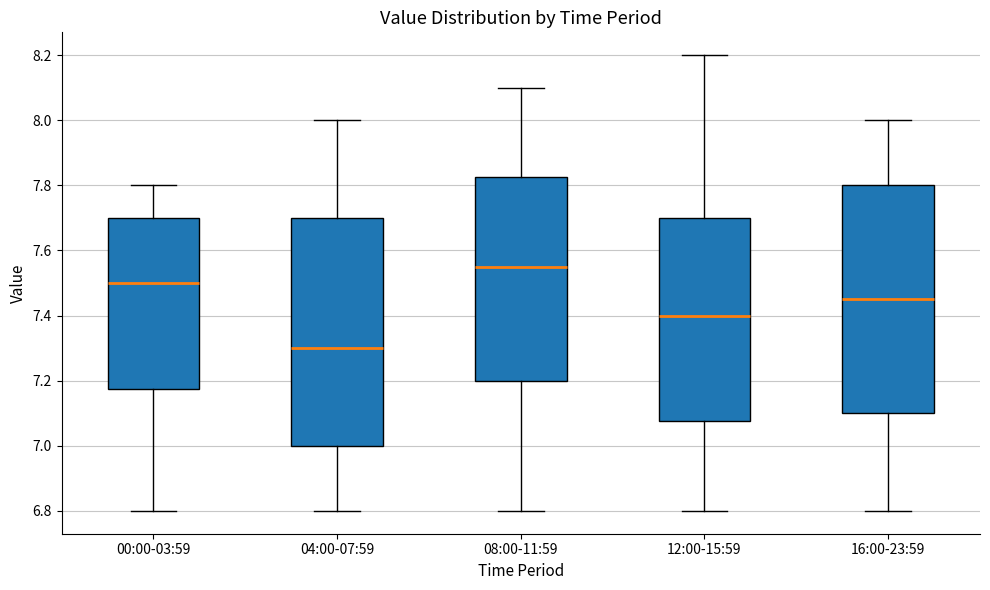

Which box has the highest median line?

08:00-11:59